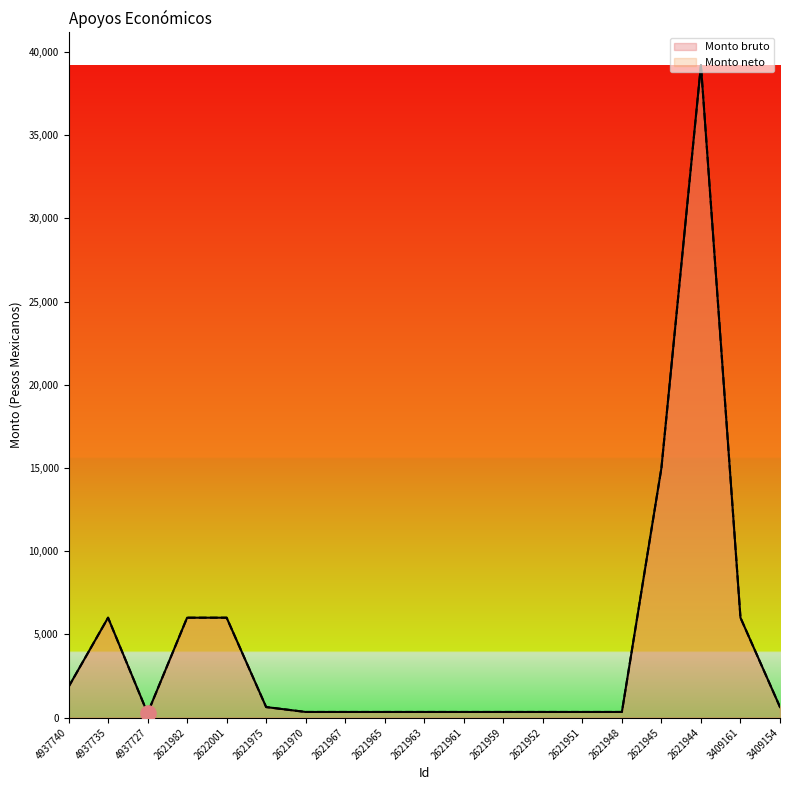

At which category is the sum across all series the highest?

2621944